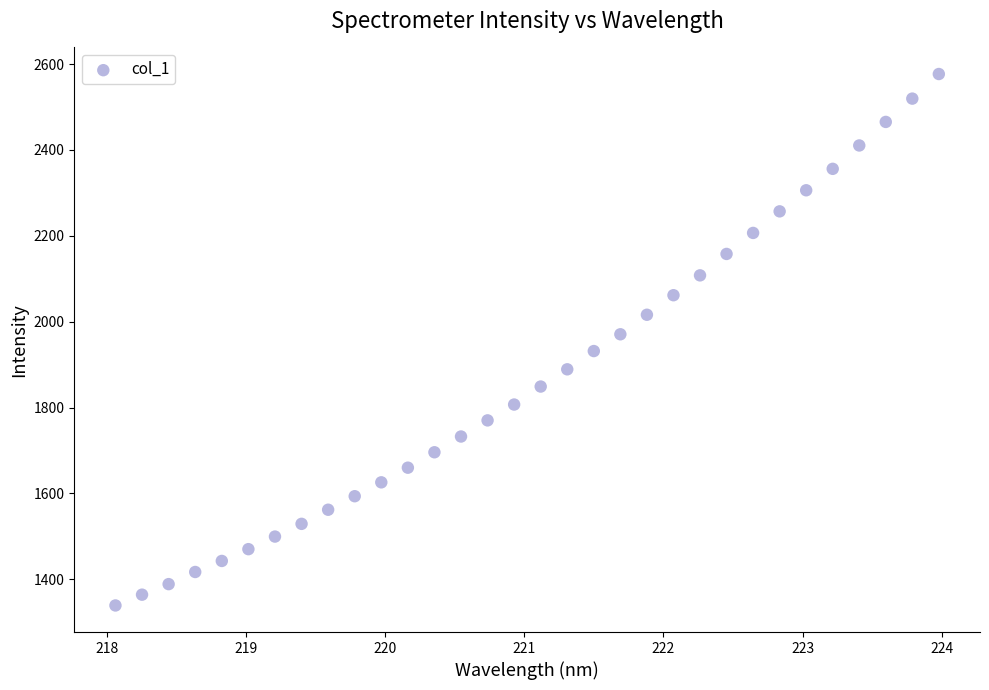

What is the range of Y values (max minus min)?

1237.7